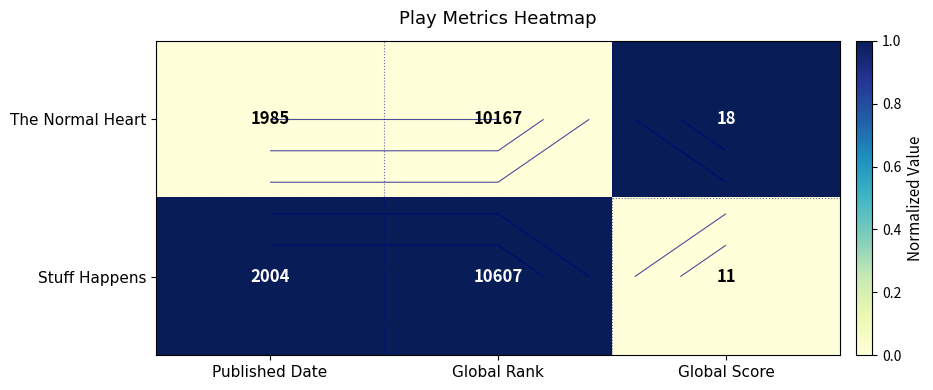

Which series has the largest total across all categories?

Stuff Happens